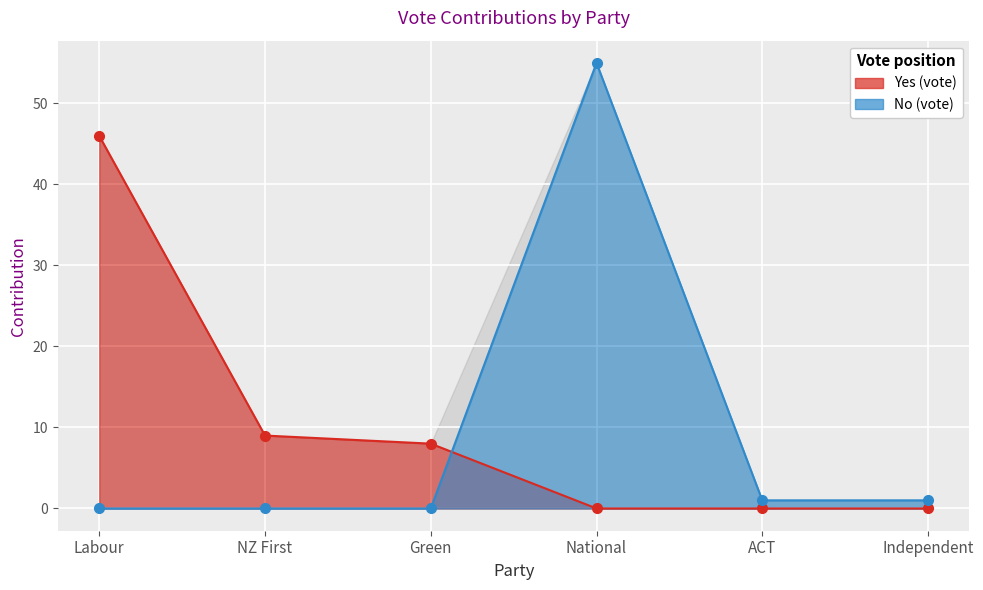

Rank the series at National from lowest to highest value.

Yes, No